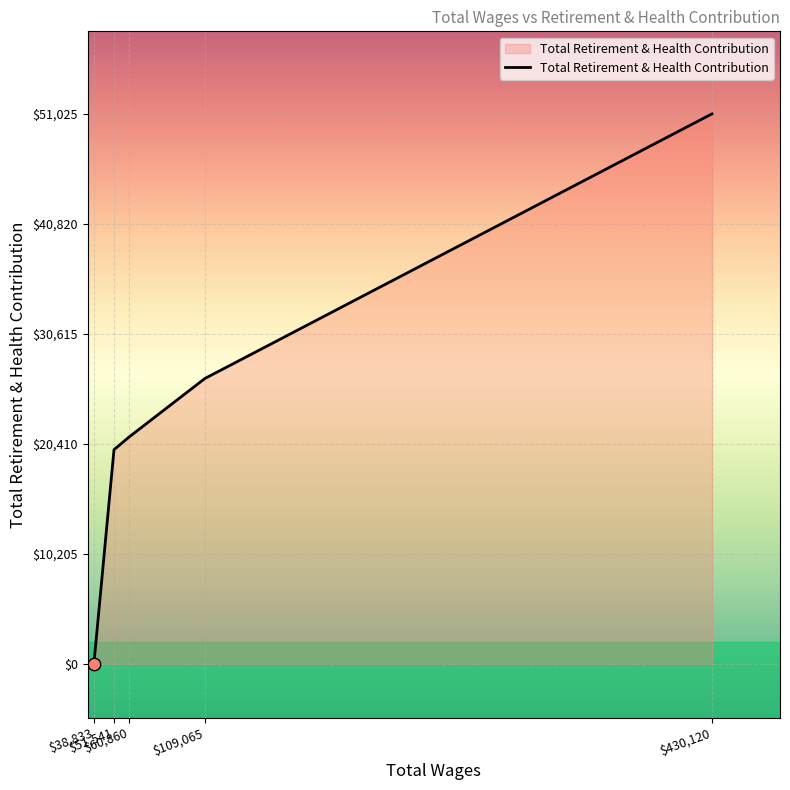

What is the ratio of the value at $60,860 to the value at $51,541?

1.1